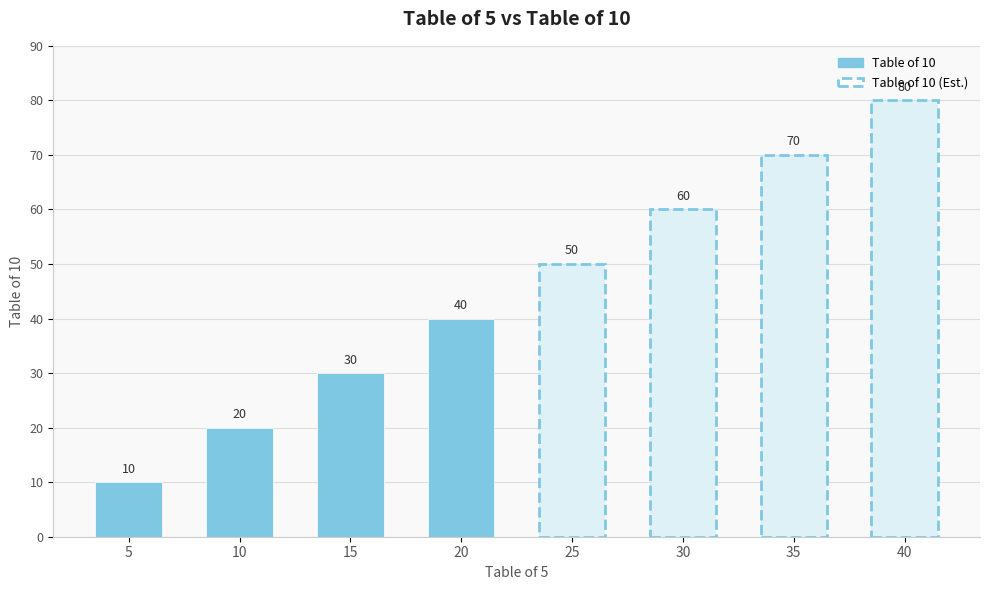

List the labels in order of value, smallest first.

5, 10, 15, 20, 25, 30, 35, 40